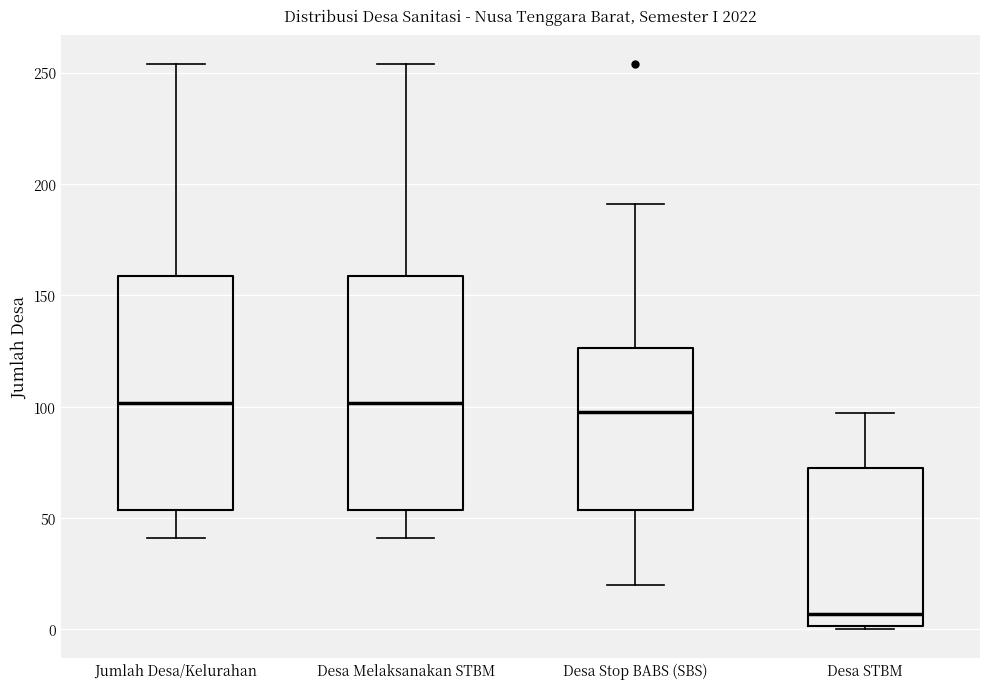

Reading left to right, read every box against the y-axis: the position of its median line, the range the box covers, and the ends of its whiskers. The values are not printed on the chart, so give them approximately, as read against the axis.

Jumlah Desa/Kelurahan: median 100, box 55 to 160, whiskers 40 to 255
Desa Melaksanakan STBM: median 100, box 55 to 160, whiskers 40 to 255
Desa Stop BABS (SBS): median 100, box 55 to 125, whiskers 20 to 190
Desa STBM: median 5, box 0 to 75, whiskers 0 to 95